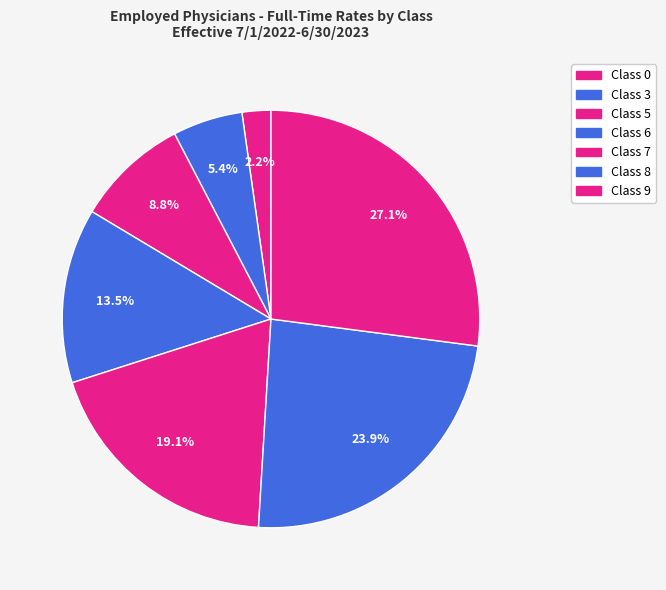

Combined, do Class 8 and Class 0 account for over 50%?

No